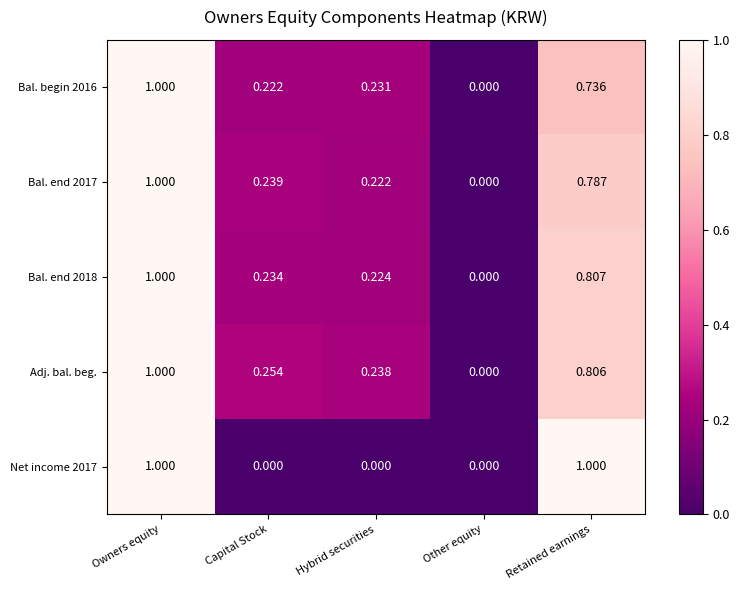

Which series has the largest total across all categories?

Adj. bal. beg.